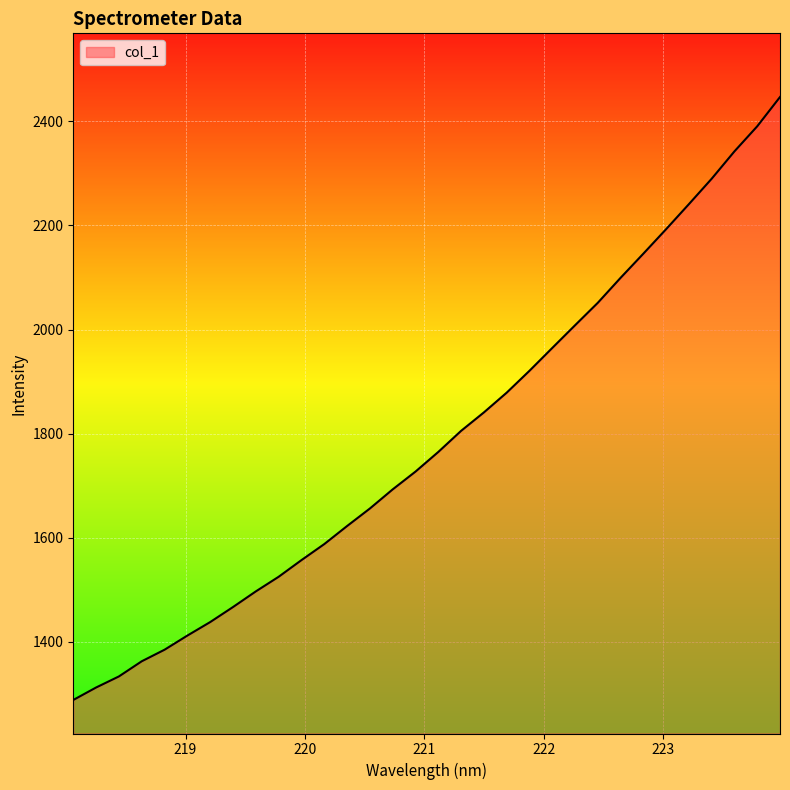

What is the maximum value shown in the chart?

2446.7